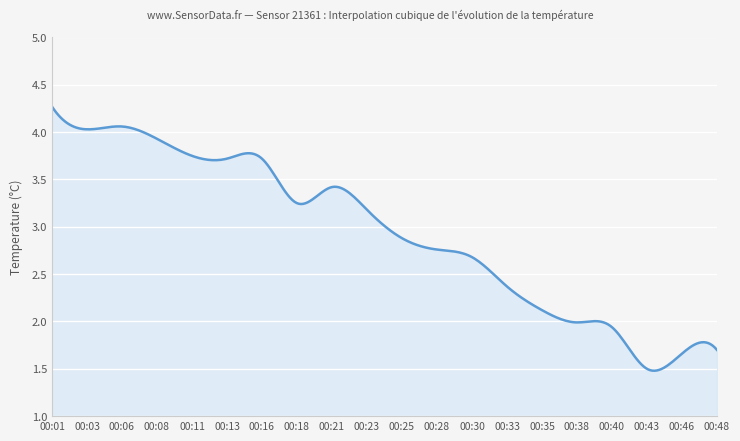

Where is the data nearest to the value 2?

00:38